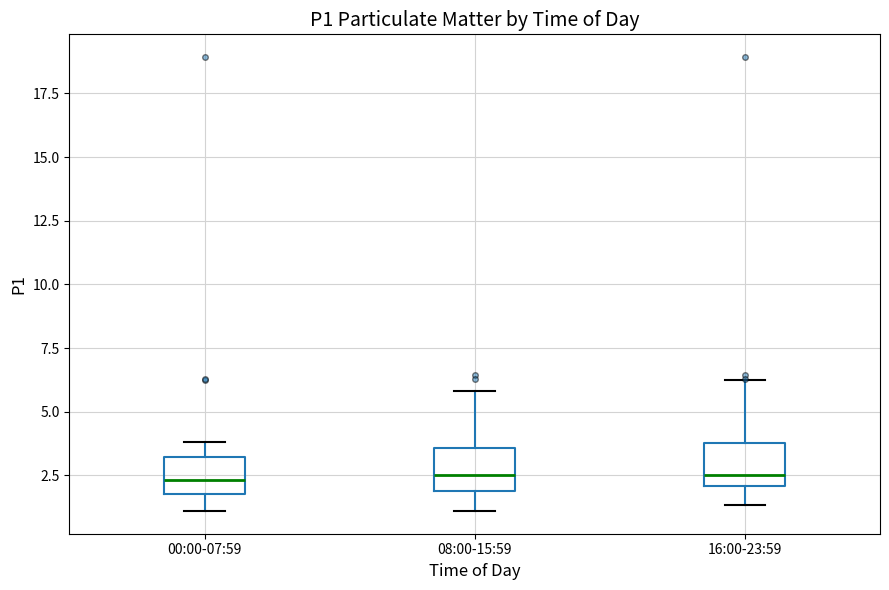

Where is the upper edge of the box for 08:00-15:59 on the y-axis? The values are not printed on the chart, so give them approximately, as read against the axis.

3.5